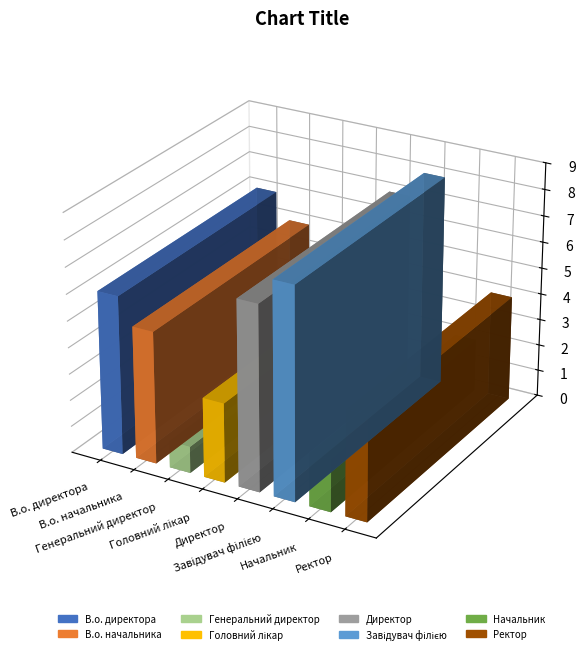

Does the chart contain stacked bars?

No